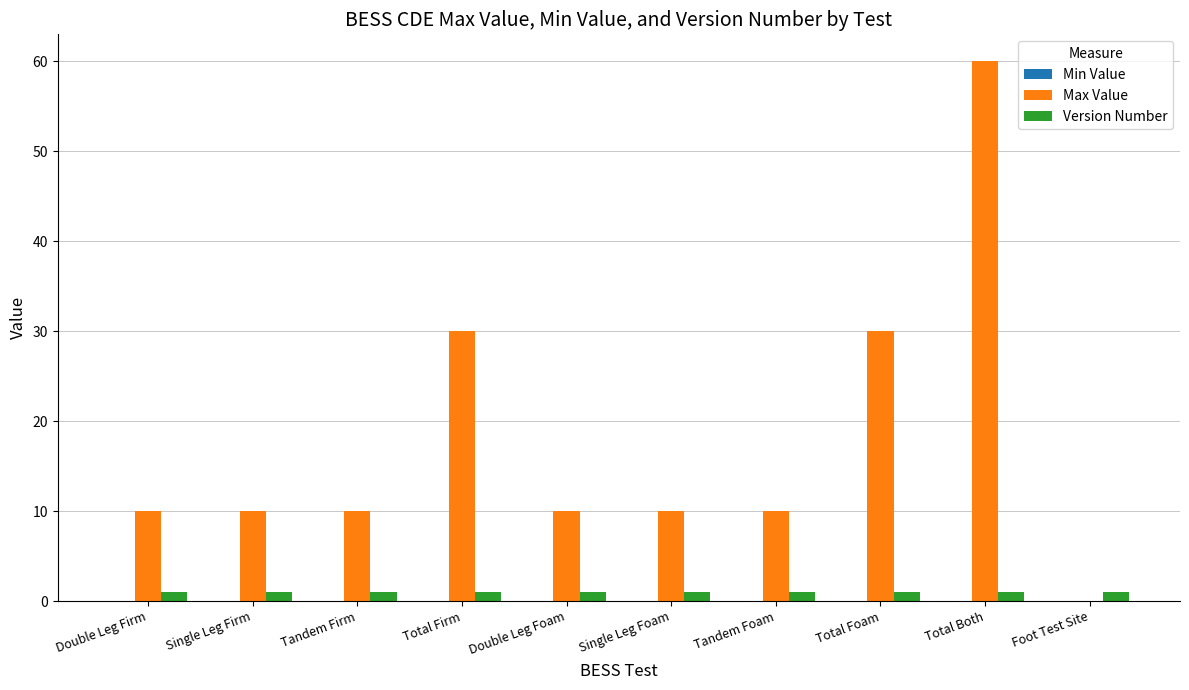

What is the sum of all Max Value values?

180